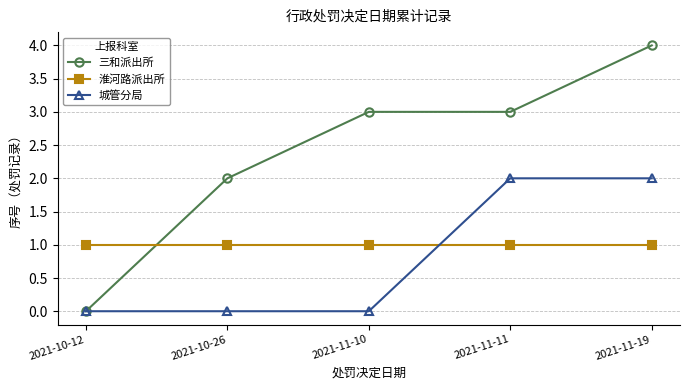

Between 2021-10-12 and 2021-11-10, which series saw the biggest shift?

三和派出所